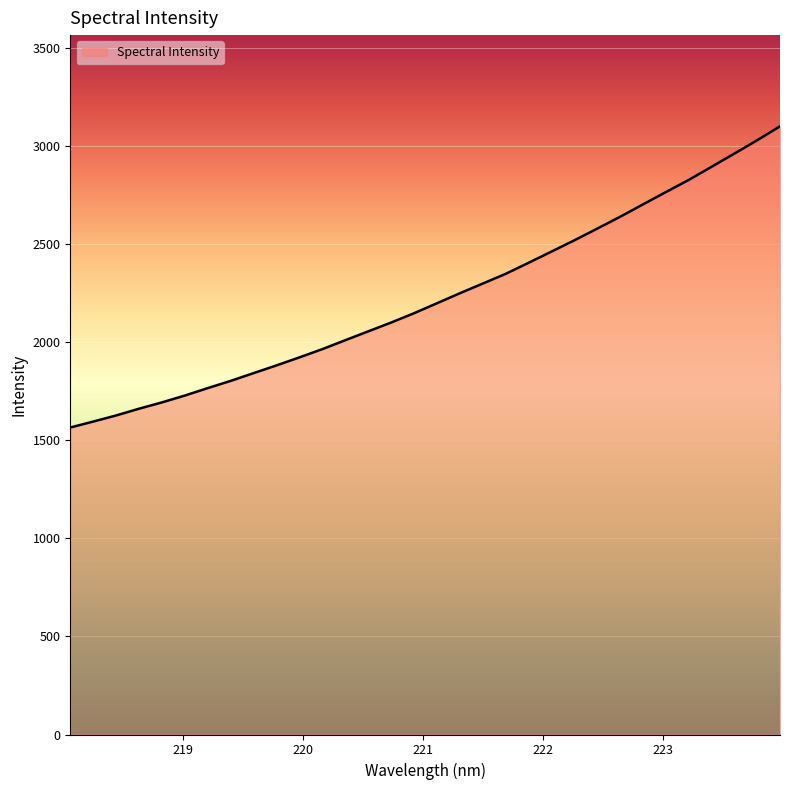

Reading left to right, what are all the values shown in this chart?

1564.7	1595.0	1626.1	1660.6	1692.8	1727.7	1765.6	1802.4	1842.0	1881.4	1922.2	1964.2	2009.6	2054.7	2099.6	2147.0	2197.7	2248.7	2298.1	2347.6	2403.8	2461.0	2518.4	2577.9	2638.3	2701.5	2764.1	2826.2	2893.1	2960.5	3028.9	3099.8